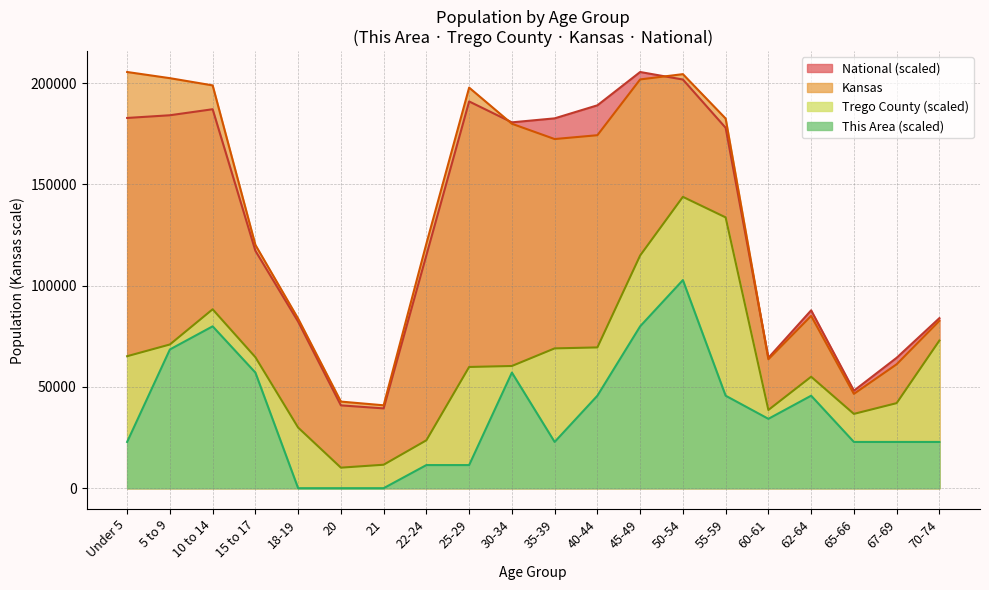

What are all the series names shown in the legend?

National (scaled), Kansas, Trego County (scaled), This Area (scaled)